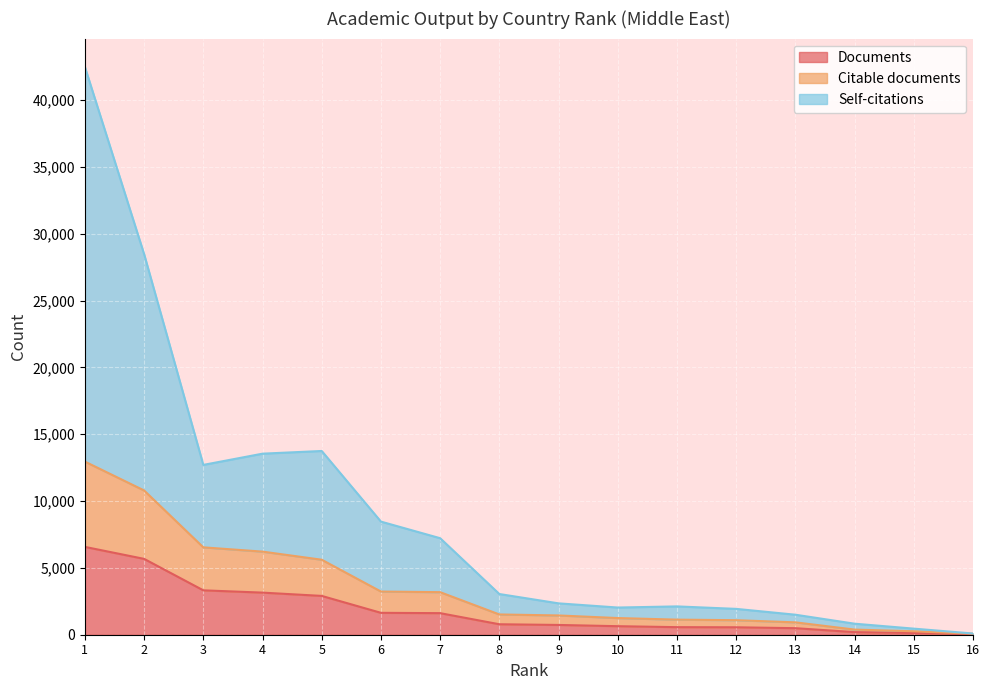

True or false: Citable documents has a value of 1516 at 8.

True